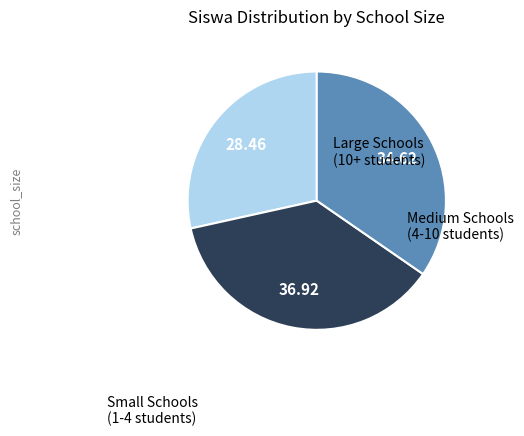

Is there a majority slice in this chart?

No